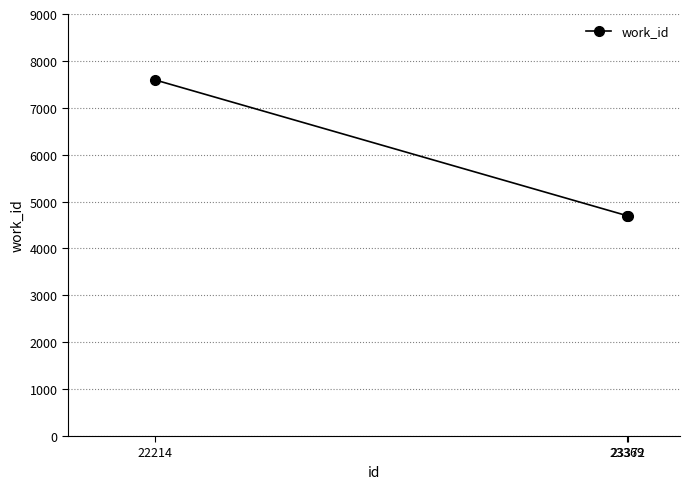

What is the change in value from 22214 to 23372?

-2891